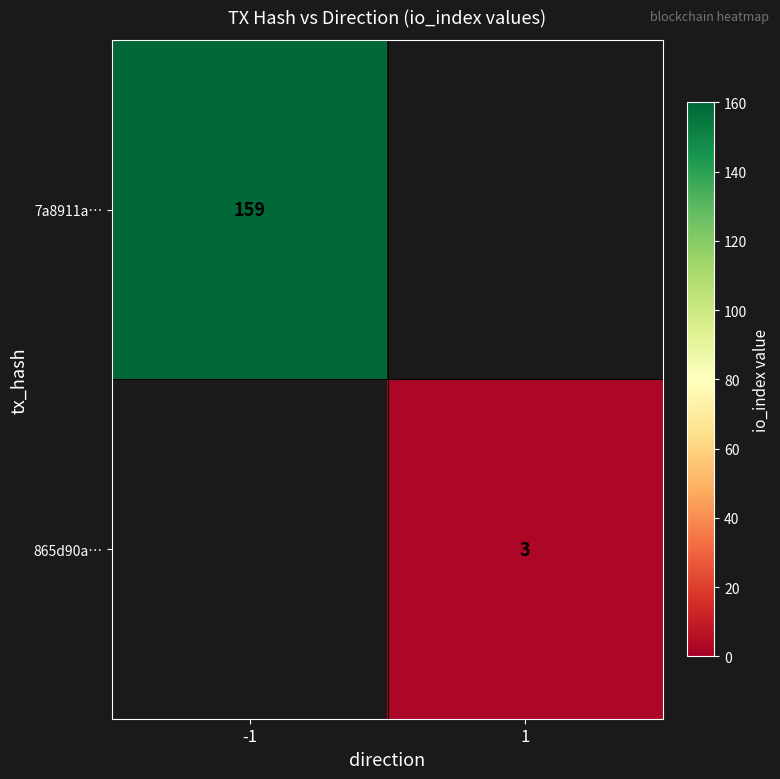

Is it true that 7a8911a… equals 159 at -1?

True